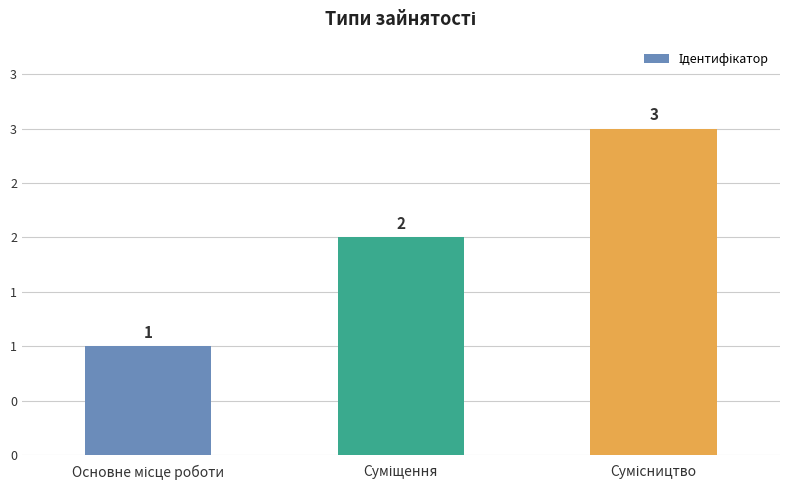

Does the chart contain any negative values?

No